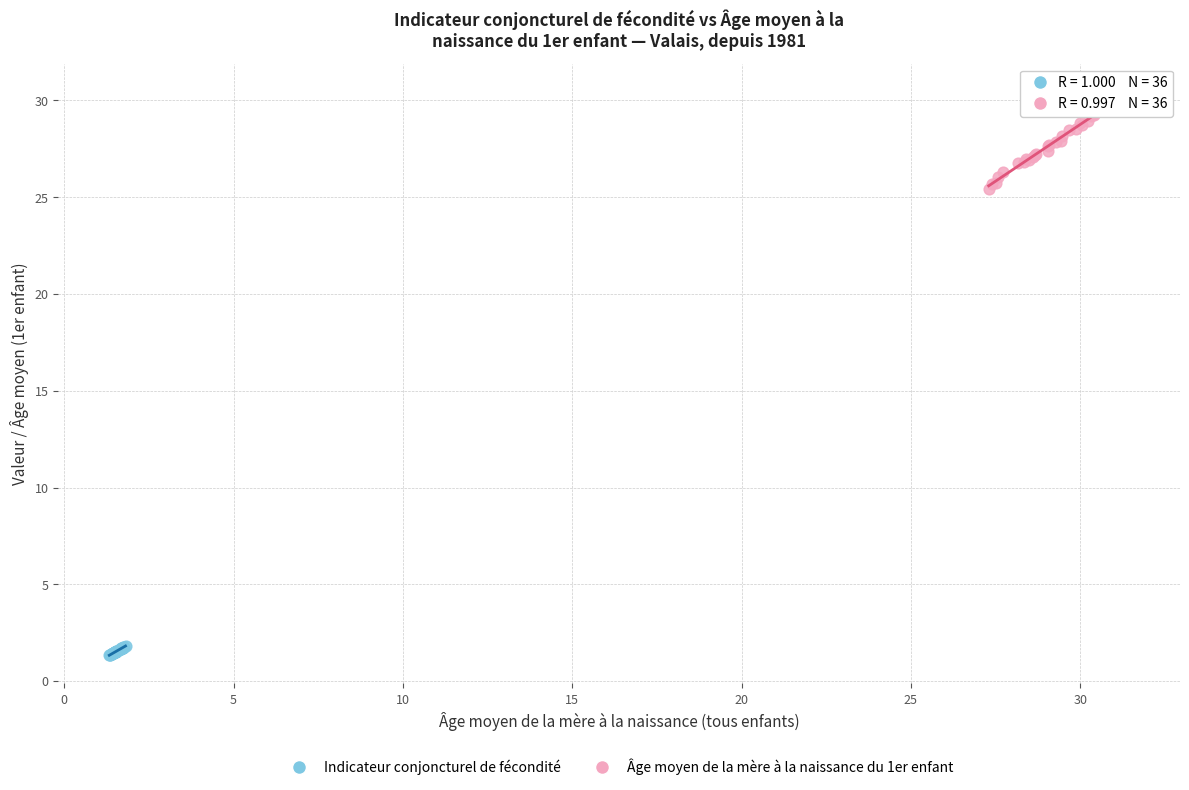

Which series has the largest Y range (max minus min)?

Âge moyen de la mère à la naissance du 1er enfant